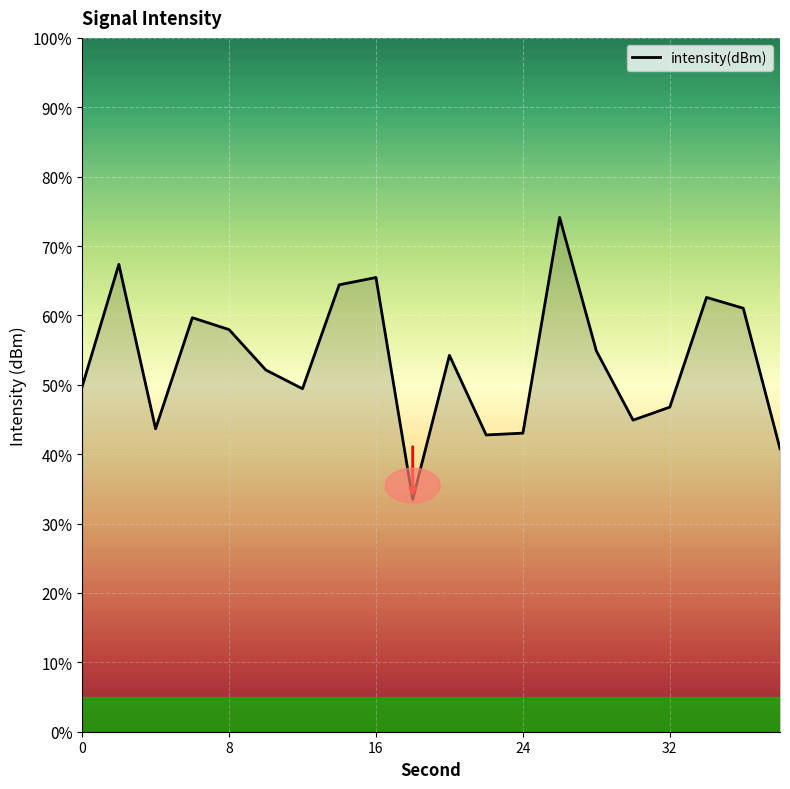

What is the difference between the maximum and minimum values?

40.6